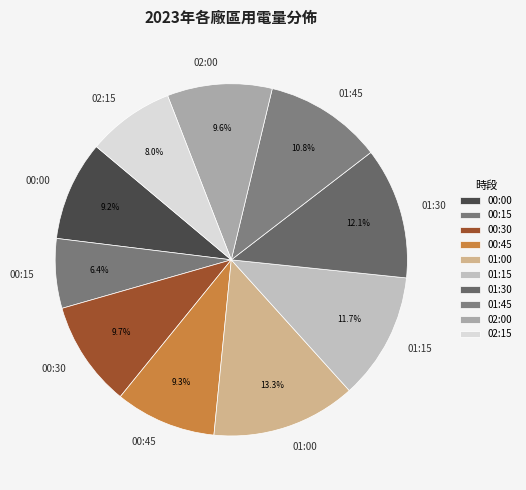

How many segments does this pie chart have?

10